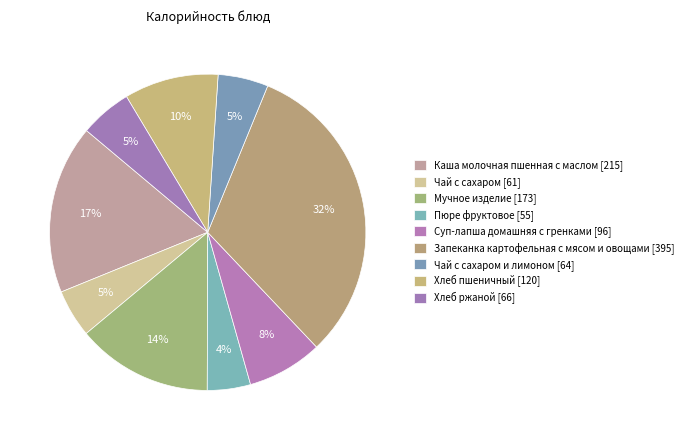

How many segments does this pie chart have?

9